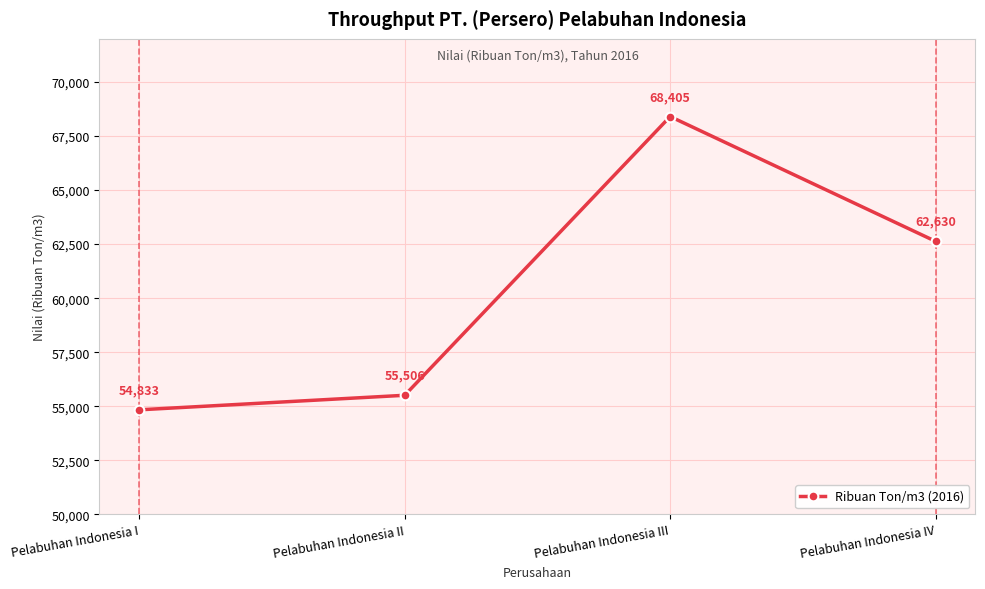

What is the smallest value displayed?

54833